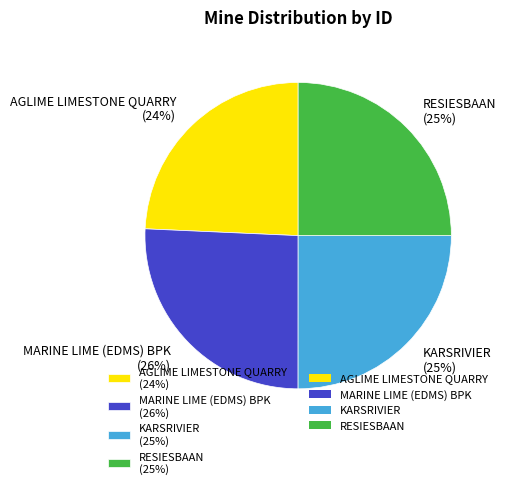

Which slice is the largest?

MARINE LIME (EDMS) BPK (26%)